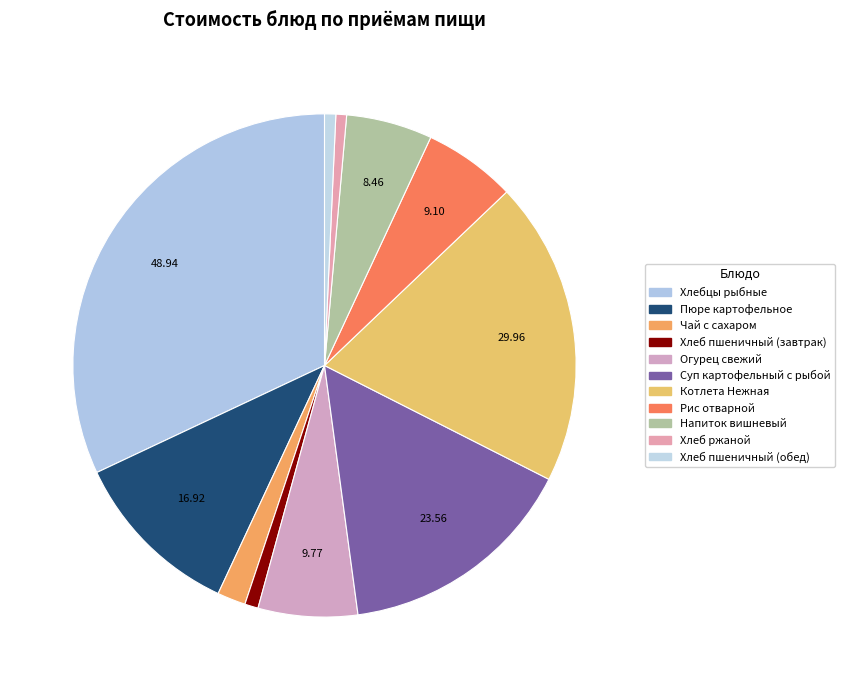

To the nearest percent, what portion does Огурец свежий represent?

6%